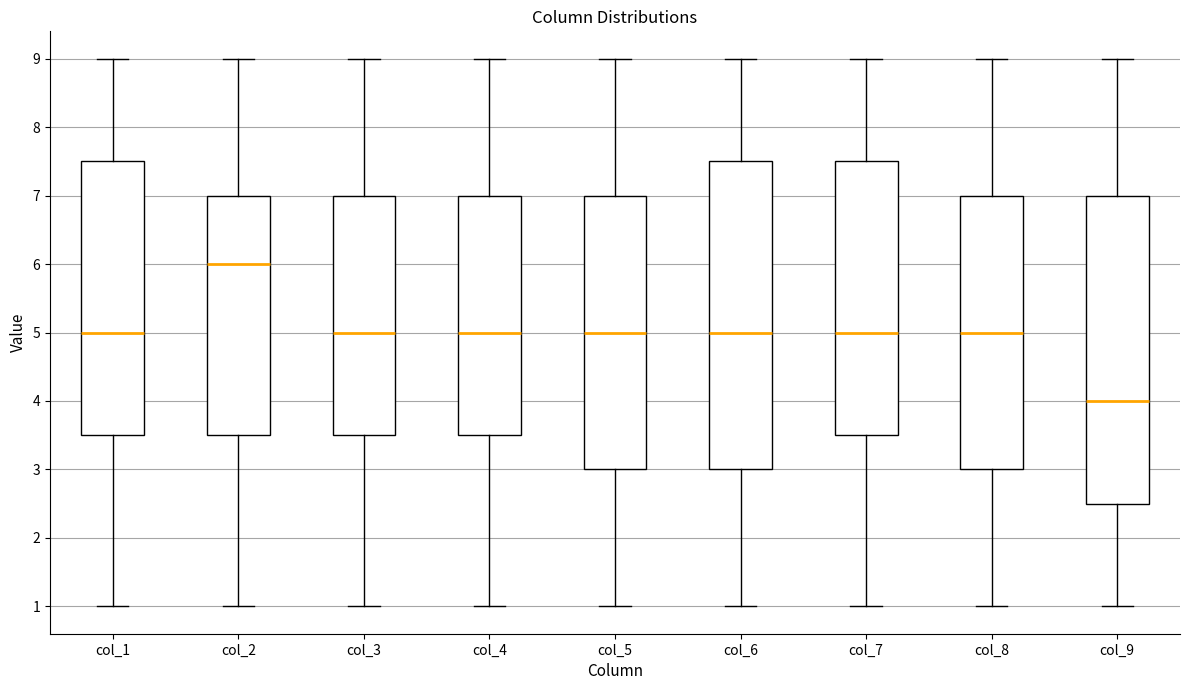

Reading left to right, transcribe this box plot: for each box, give where its median line is, the range the box spans, and where its two whiskers end, as read against the y-axis. The values are not printed on the chart, so give them approximately, as read against the axis.

col_1: median 5.0, box 3.5 to 7.5, whiskers 1.0 to 9.0
col_2: median 6.0, box 3.5 to 7.0, whiskers 1.0 to 9.0
col_3: median 5.0, box 3.5 to 7.0, whiskers 1.0 to 9.0
col_4: median 5.0, box 3.5 to 7.0, whiskers 1.0 to 9.0
col_5: median 5.0, box 3.0 to 7.0, whiskers 1.0 to 9.0
col_6: median 5.0, box 3.0 to 7.5, whiskers 1.0 to 9.0
col_7: median 5.0, box 3.5 to 7.5, whiskers 1.0 to 9.0
col_8: median 5.0, box 3.0 to 7.0, whiskers 1.0 to 9.0
col_9: median 4.0, box 2.5 to 7.0, whiskers 1.0 to 9.0